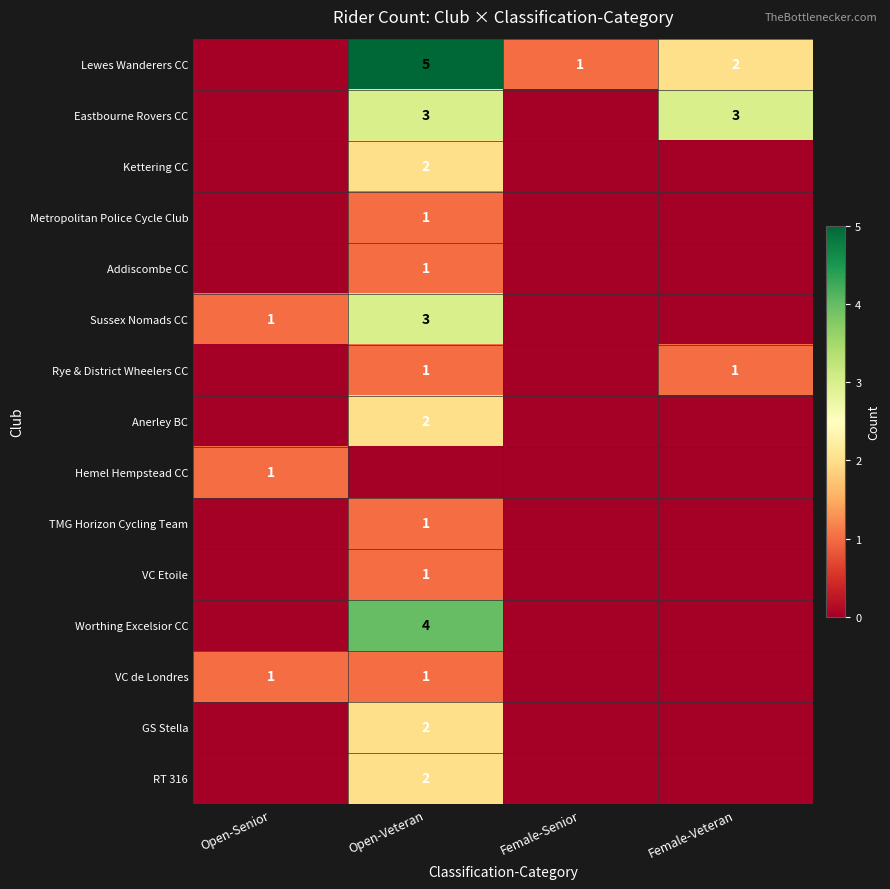

The value of Rye & District Wheelers CC at Open-Veteran is 2. True or false?

False